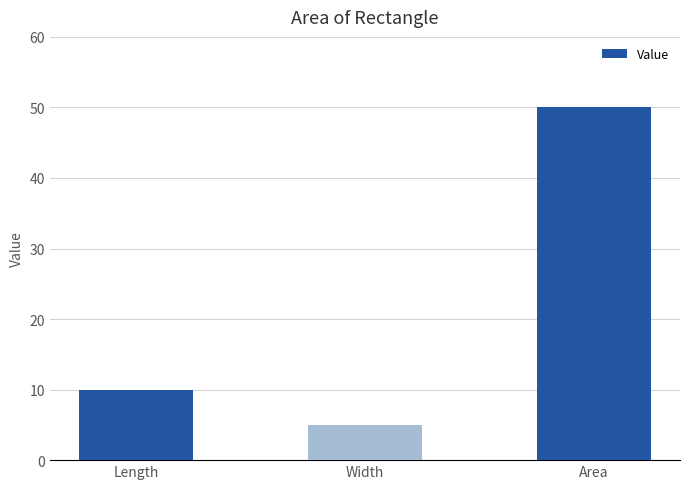

What is the label of the 3rd bar from the right?

Length